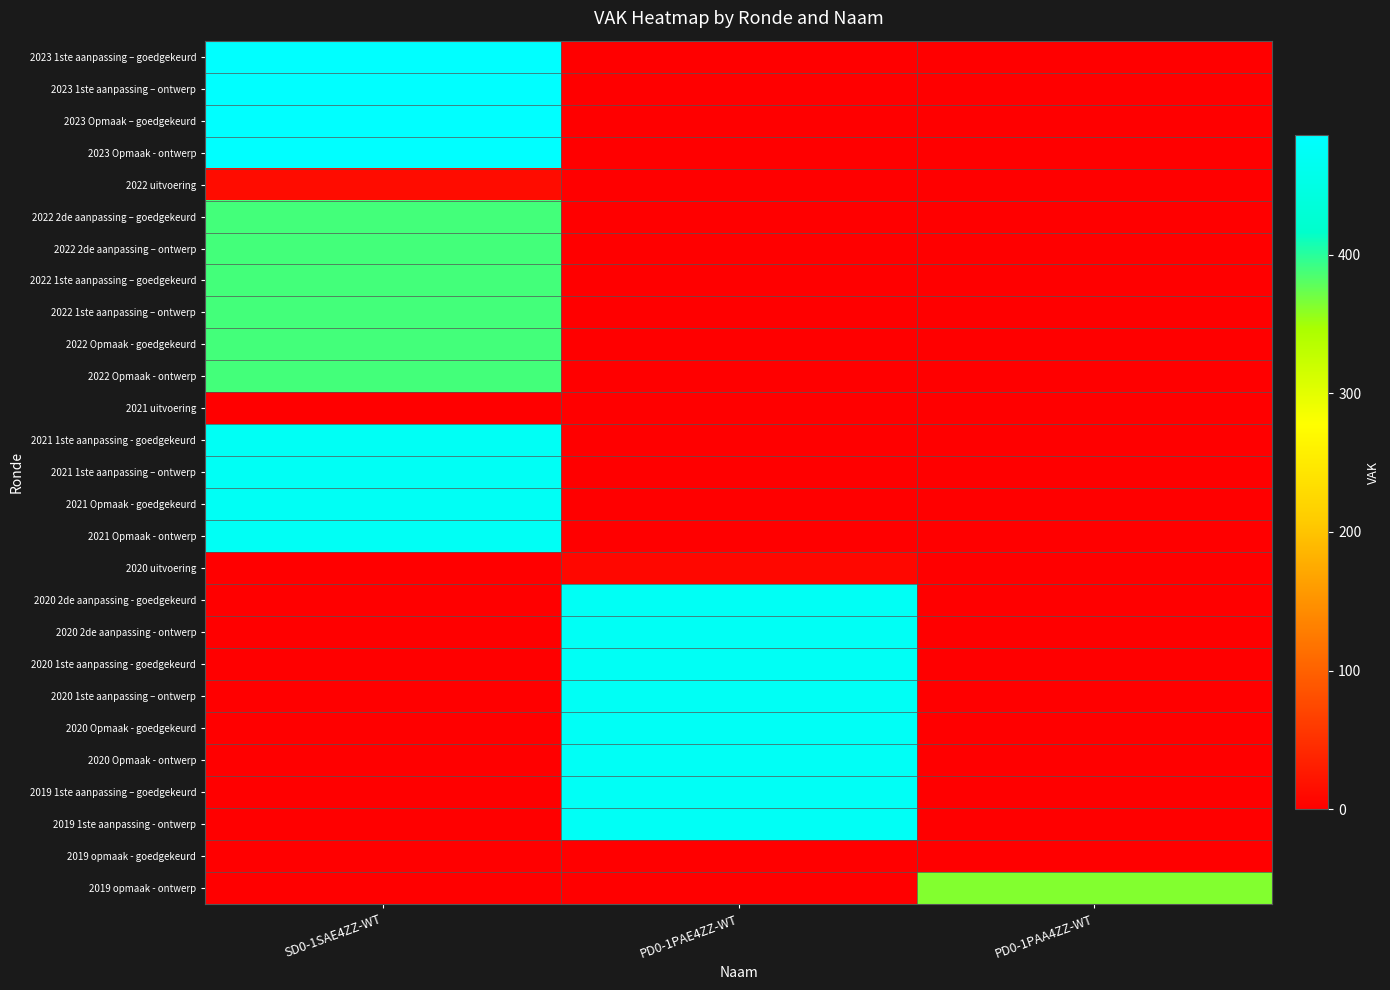

Reading left to right, transcribe all the data shown in this chart.

2023 1ste aanpassing – goedgekeurd: SD0-1SAE4ZZ-WT=486	PD0-1PAE4ZZ-WT=0	PD0-1PAA4ZZ-WT=0
2023 1ste aanpassing – ontwerp: SD0-1SAE4ZZ-WT=486	PD0-1PAE4ZZ-WT=0	PD0-1PAA4ZZ-WT=0
2023 Opmaak – goedgekeurd: SD0-1SAE4ZZ-WT=486	PD0-1PAE4ZZ-WT=0	PD0-1PAA4ZZ-WT=0
2023 Opmaak - ontwerp: SD0-1SAE4ZZ-WT=486	PD0-1PAE4ZZ-WT=0	PD0-1PAA4ZZ-WT=0
2022 uitvoering: SD0-1SAE4ZZ-WT=13	PD0-1PAE4ZZ-WT=0	PD0-1PAA4ZZ-WT=0
2022 2de aanpassing – goedgekeurd: SD0-1SAE4ZZ-WT=389	PD0-1PAE4ZZ-WT=0	PD0-1PAA4ZZ-WT=0
2022 2de aanpassing – ontwerp: SD0-1SAE4ZZ-WT=389	PD0-1PAE4ZZ-WT=0	PD0-1PAA4ZZ-WT=0
2022 1ste aanpassing – goedgekeurd: SD0-1SAE4ZZ-WT=389	PD0-1PAE4ZZ-WT=0	PD0-1PAA4ZZ-WT=0
2022 1ste aanpassing – ontwerp: SD0-1SAE4ZZ-WT=389	PD0-1PAE4ZZ-WT=0	PD0-1PAA4ZZ-WT=0
2022 Opmaak - goedgekeurd: SD0-1SAE4ZZ-WT=389	PD0-1PAE4ZZ-WT=0	PD0-1PAA4ZZ-WT=0
2022 Opmaak - ontwerp: SD0-1SAE4ZZ-WT=389	PD0-1PAE4ZZ-WT=0	PD0-1PAA4ZZ-WT=0
2021 uitvoering: SD0-1SAE4ZZ-WT=0	PD0-1PAE4ZZ-WT=0	PD0-1PAA4ZZ-WT=0
2021 1ste aanpassing - goedgekeurd: SD0-1SAE4ZZ-WT=473	PD0-1PAE4ZZ-WT=0	PD0-1PAA4ZZ-WT=0
2021 1ste aanpassing – ontwerp: SD0-1SAE4ZZ-WT=473	PD0-1PAE4ZZ-WT=0	PD0-1PAA4ZZ-WT=0
2021 Opmaak - goedgekeurd: SD0-1SAE4ZZ-WT=473	PD0-1PAE4ZZ-WT=0	PD0-1PAA4ZZ-WT=0
2021 Opmaak - ontwerp: SD0-1SAE4ZZ-WT=473	PD0-1PAE4ZZ-WT=0	PD0-1PAA4ZZ-WT=0
2020 uitvoering: SD0-1SAE4ZZ-WT=0	PD0-1PAE4ZZ-WT=8	PD0-1PAA4ZZ-WT=0
2020 2de aanpassing - goedgekeurd: SD0-1SAE4ZZ-WT=0	PD0-1PAE4ZZ-WT=473	PD0-1PAA4ZZ-WT=0
2020 2de aanpassing - ontwerp: SD0-1SAE4ZZ-WT=0	PD0-1PAE4ZZ-WT=473	PD0-1PAA4ZZ-WT=0
2020 1ste aanpassing - goedgekeurd: SD0-1SAE4ZZ-WT=0	PD0-1PAE4ZZ-WT=473	PD0-1PAA4ZZ-WT=0
2020 1ste aanpassing – ontwerp: SD0-1SAE4ZZ-WT=0	PD0-1PAE4ZZ-WT=473	PD0-1PAA4ZZ-WT=0
2020 Opmaak - goedgekeurd: SD0-1SAE4ZZ-WT=0	PD0-1PAE4ZZ-WT=474	PD0-1PAA4ZZ-WT=0
2020 Opmaak - ontwerp: SD0-1SAE4ZZ-WT=0	PD0-1PAE4ZZ-WT=474	PD0-1PAA4ZZ-WT=0
2019 1ste aanpassing – goedgekeurd: SD0-1SAE4ZZ-WT=0	PD0-1PAE4ZZ-WT=474	PD0-1PAA4ZZ-WT=0
2019 1ste aanpassing - ontwerp: SD0-1SAE4ZZ-WT=0	PD0-1PAE4ZZ-WT=474	PD0-1PAA4ZZ-WT=0
2019 opmaak - goedgekeurd: SD0-1SAE4ZZ-WT=0	PD0-1PAE4ZZ-WT=0	PD0-1PAA4ZZ-WT=0
2019 opmaak - ontwerp: SD0-1SAE4ZZ-WT=0	PD0-1PAE4ZZ-WT=0	PD0-1PAA4ZZ-WT=363